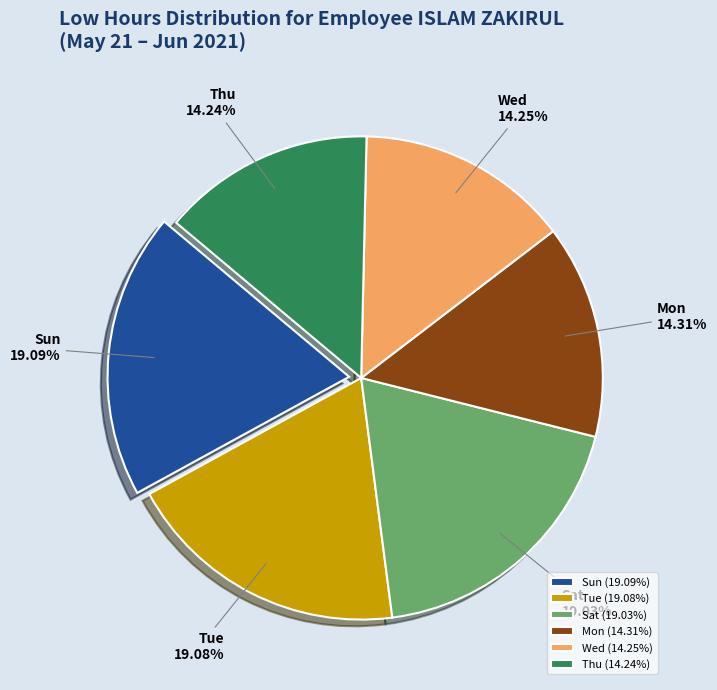

Combined, do Sun and Sat account for over 50%?

No